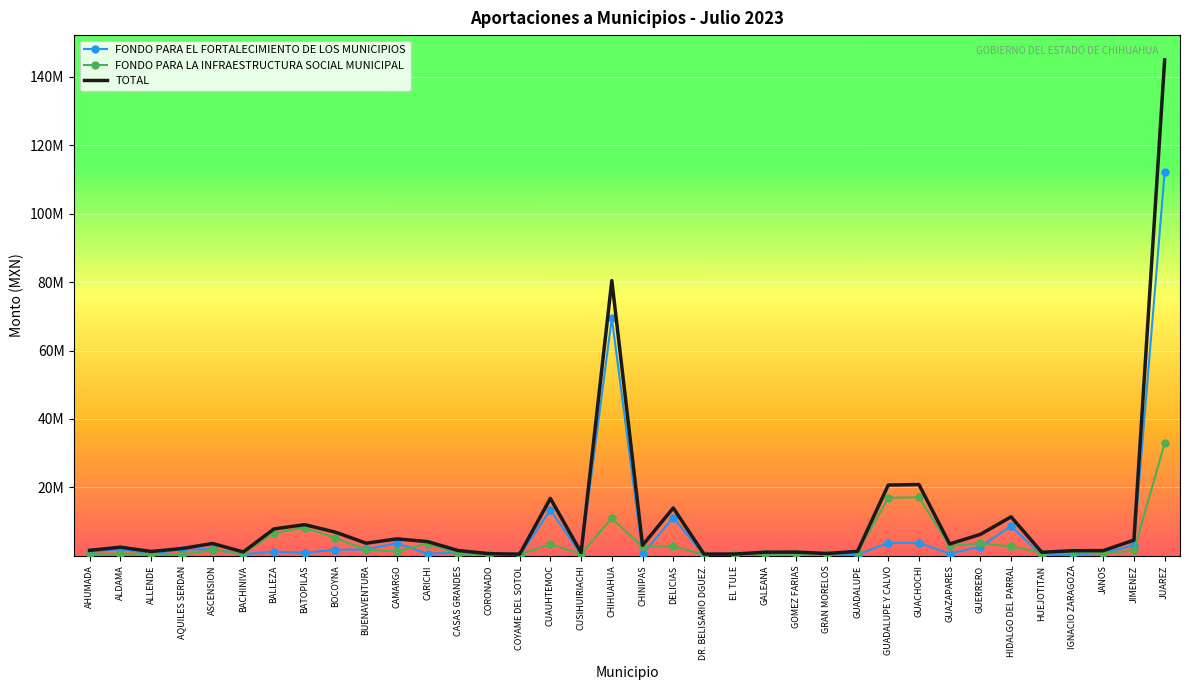

The TOTAL series shows 6246609.9 at GUERRERO. True or false?

True